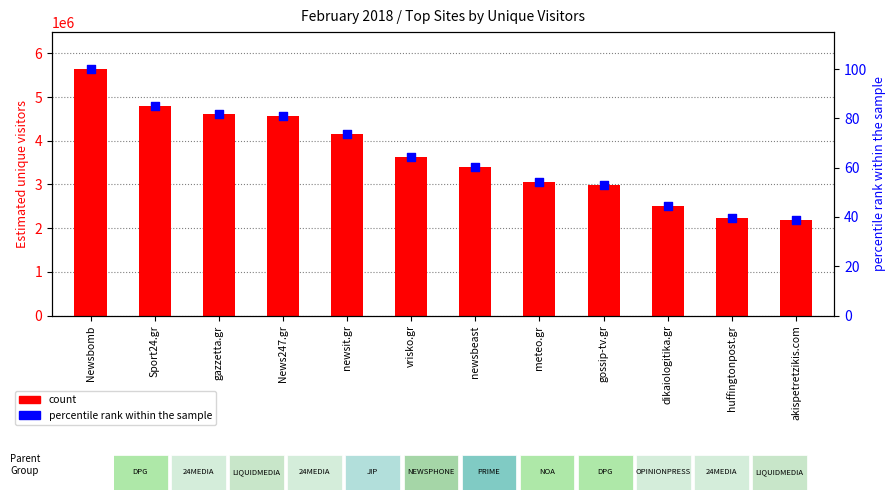

Which series contains the lowest Y value?

percentile rank within the sample